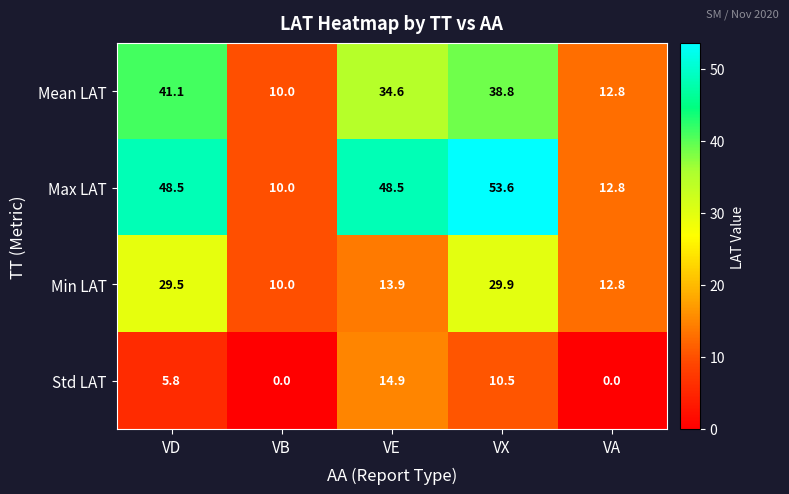

How many data points does each series have?

5